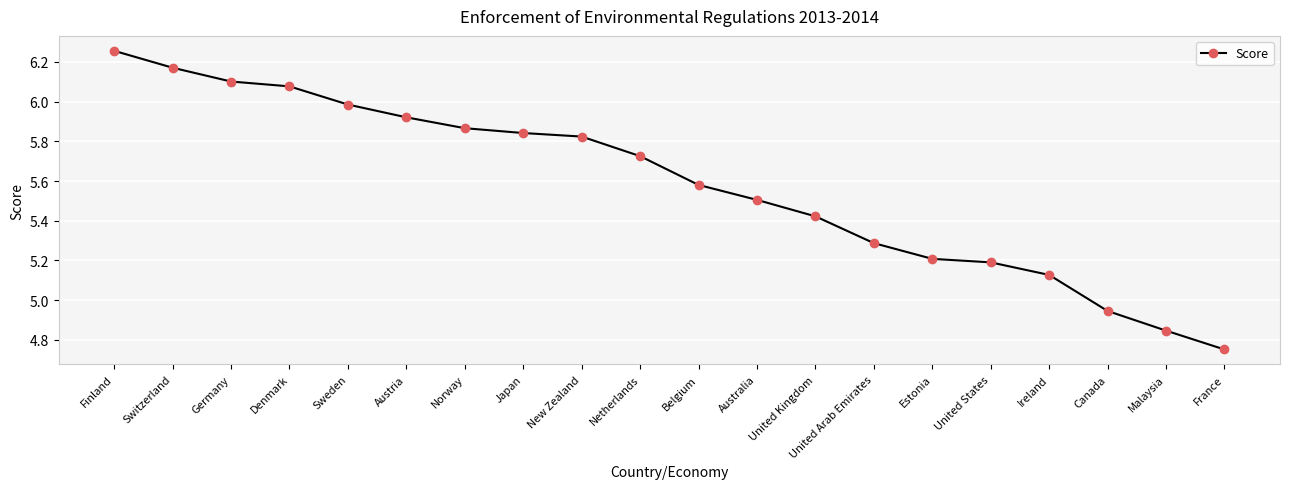

How many data points does each series have?

20